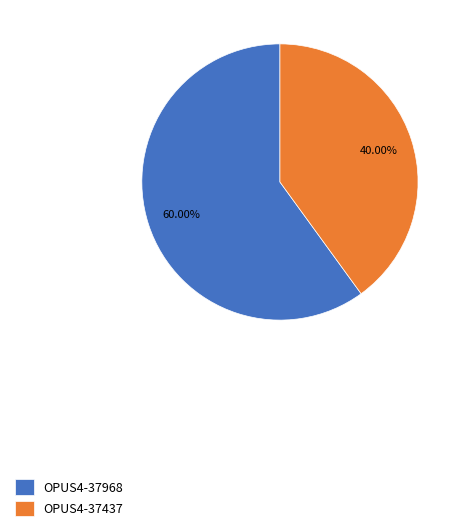

Is there a majority slice in this chart?

Yes